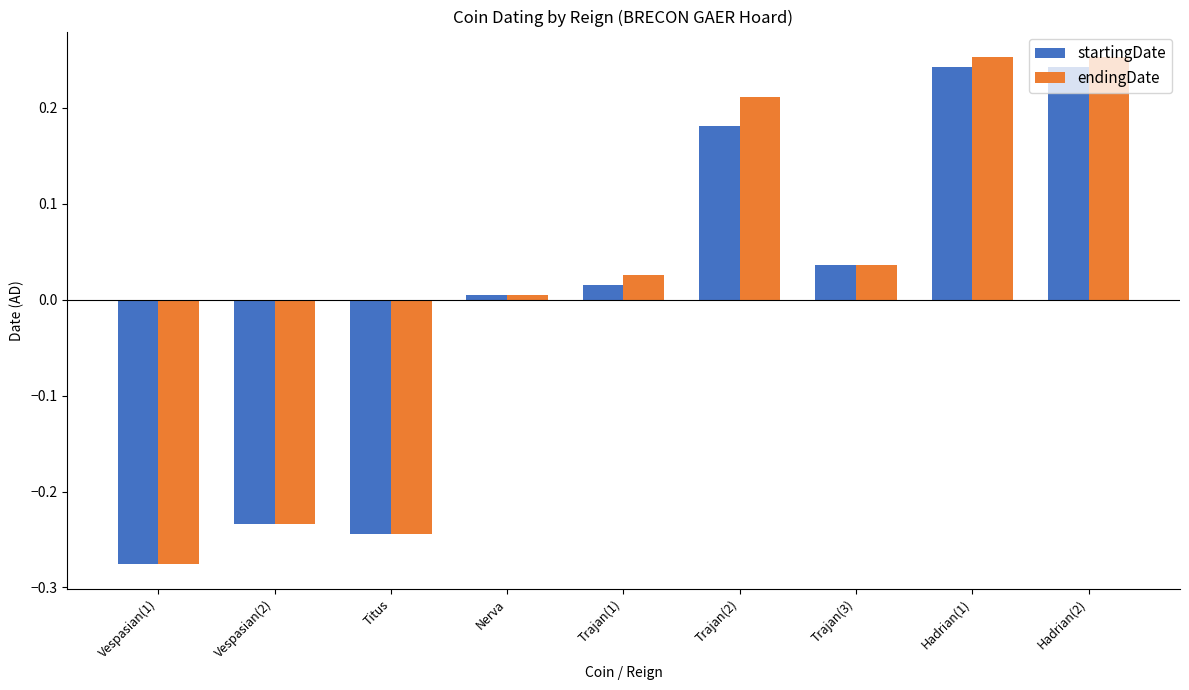

At which label is startingDate closest to 0?

Nerva